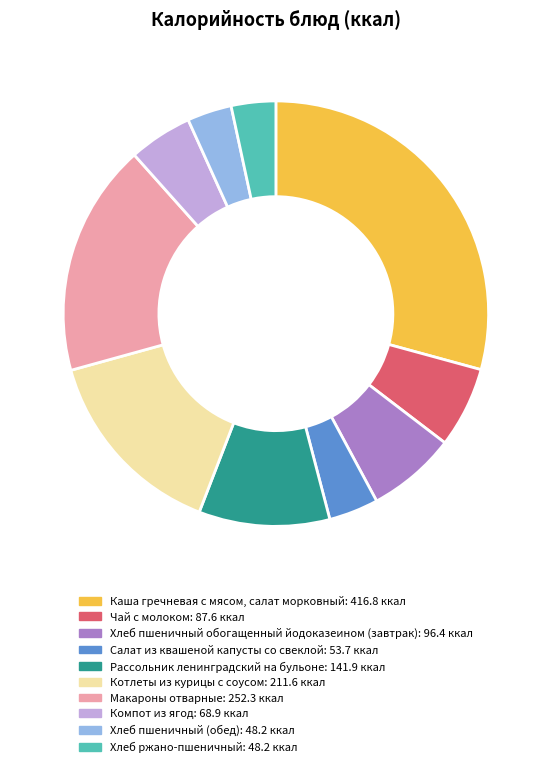

Is Чай с молоком the majority of the pie?

No